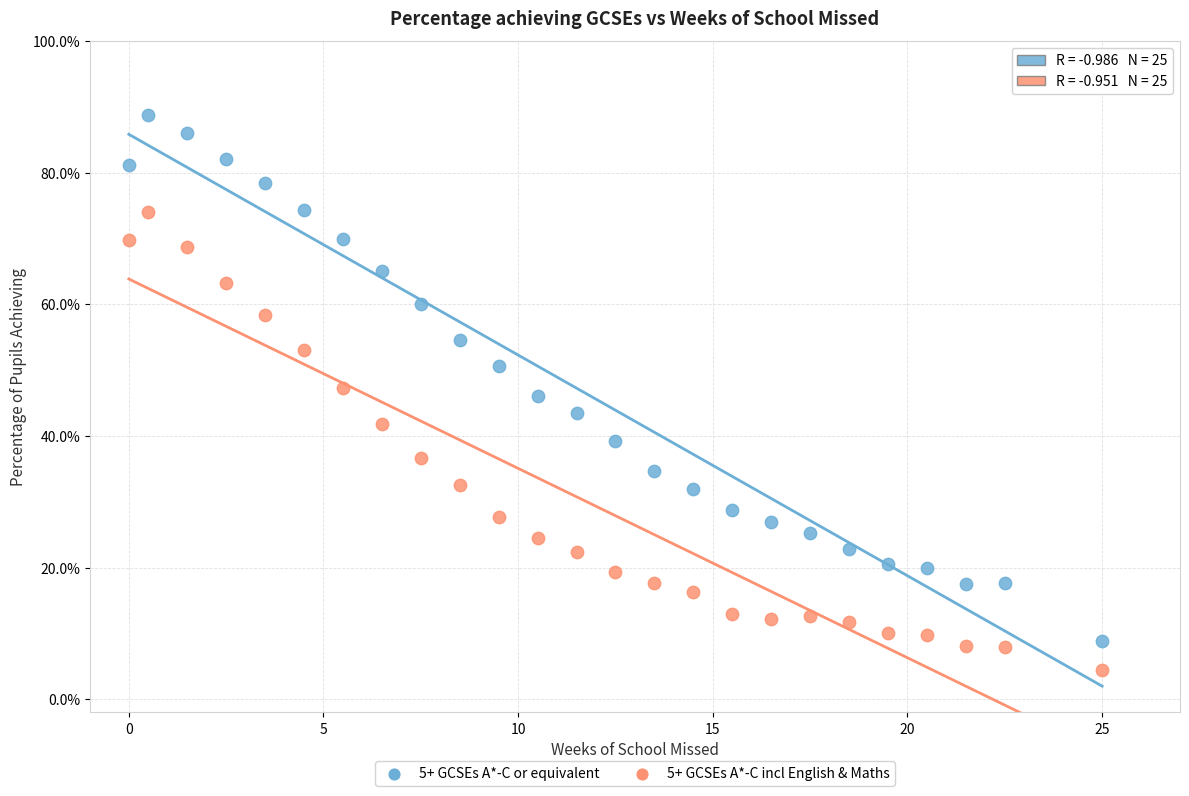

Which series has the largest Y range (max minus min)?

5+ GCSEs A*-C or equivalent